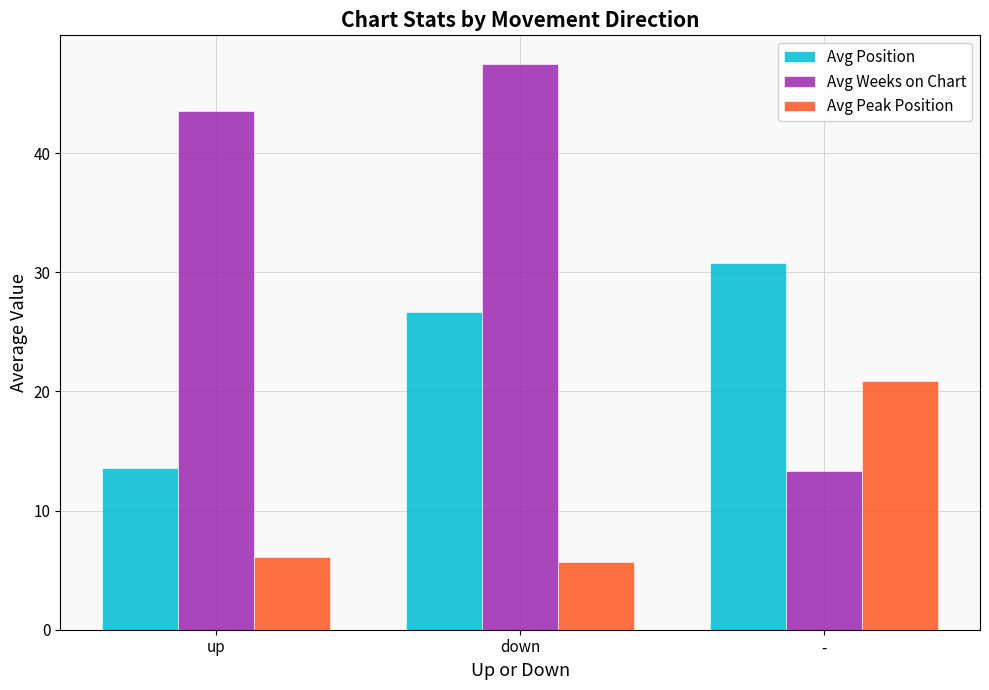

What are all the series names shown in the legend?

Avg Position, Avg Weeks on Chart, Avg Peak Position